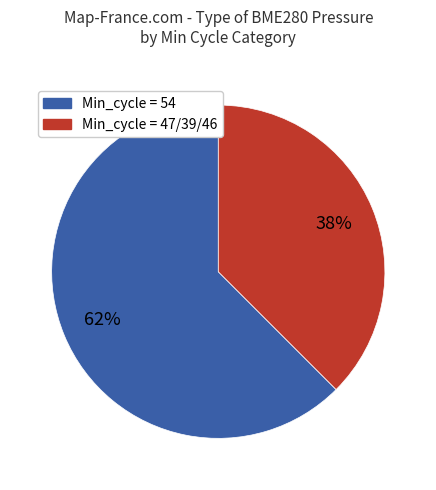

Which has a higher value, Min_cycle = 54 or Min_cycle = 47/39/46?

Min_cycle = 54